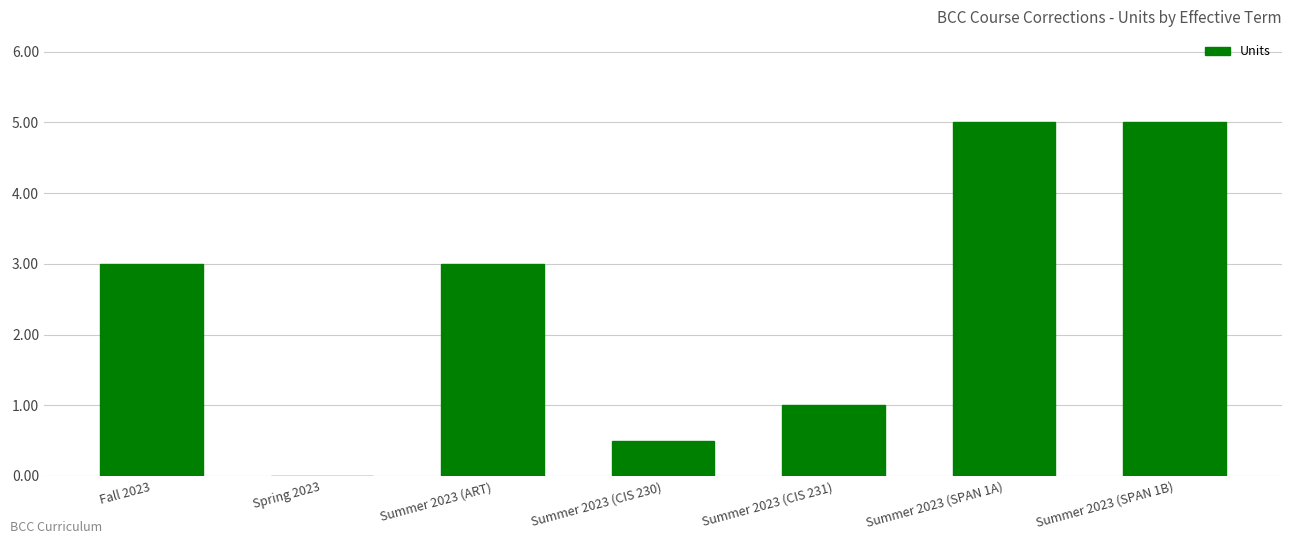

Reading left to right, extract all data points from this chart.

Fall 2023=3.0	Spring 2023=0.0	Summer 2023 (ART)=3.0	Summer 2023 (CIS 230)=0.5	Summer 2023 (CIS 231)=1.0	Summer 2023 (SPAN 1A)=5.0	Summer 2023 (SPAN 1B)=5.0